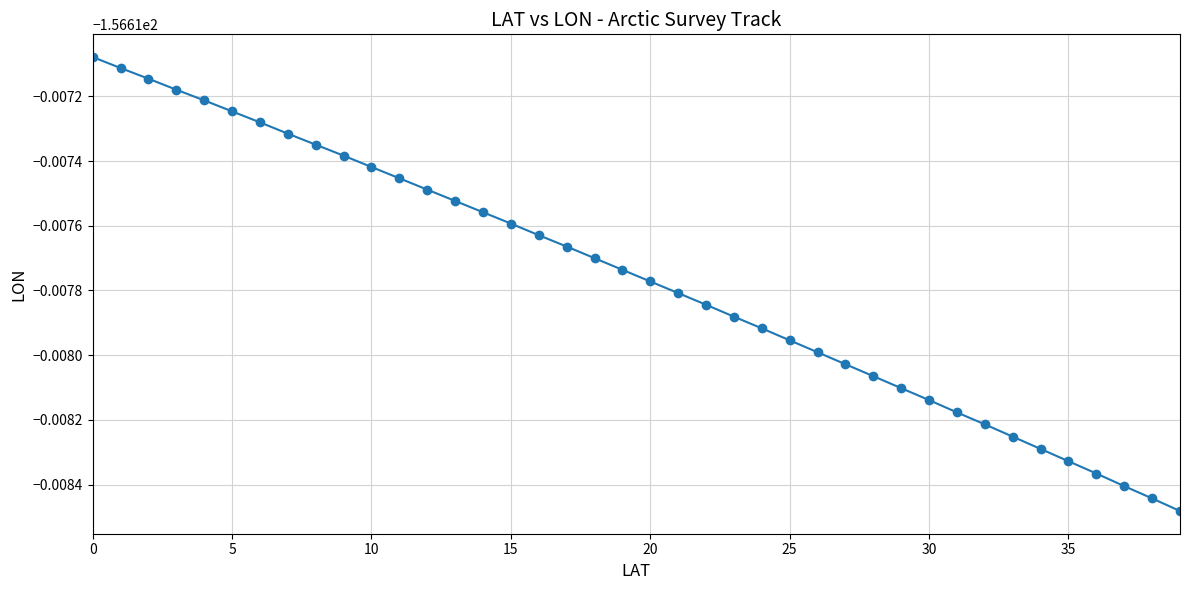

Is this an area chart (filled region under the line)?

No